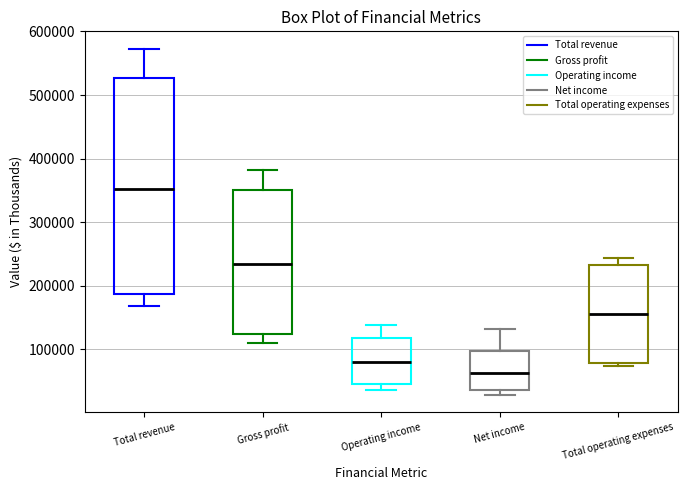

Comparing the boxes themselves (not the whiskers), which one is the tallest?

Total revenue